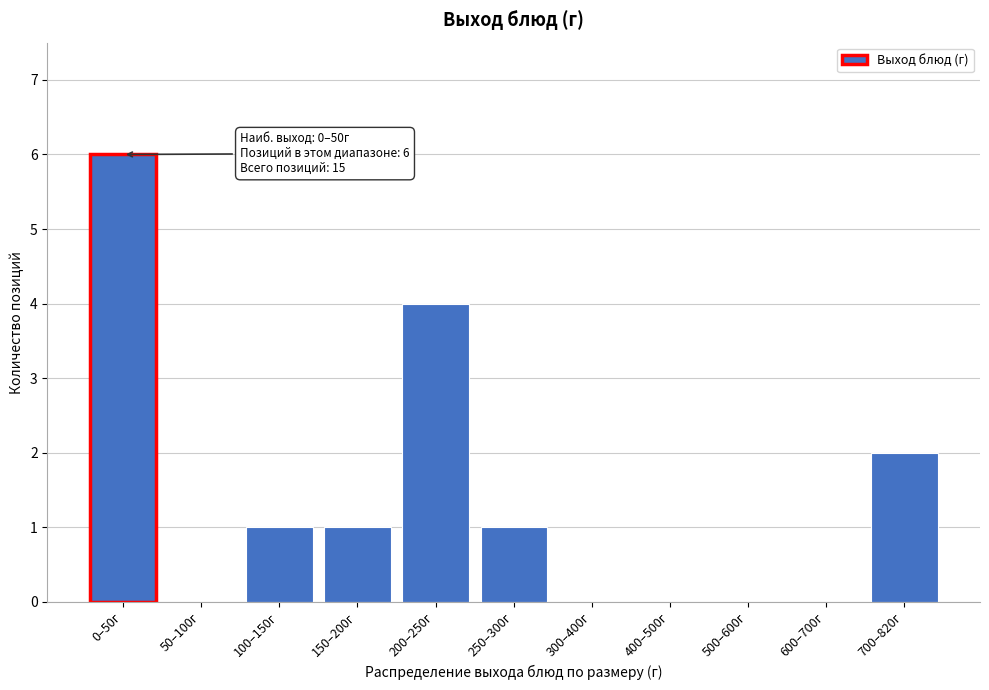

Reading left to right, what are all the values shown in this chart?

0–50г=6	50–100г=0	100–150г=1	150–200г=1	200–250г=4	250–300г=1	300–400г=0	400–500г=0	500–600г=0	600–700г=0	700–820г=2